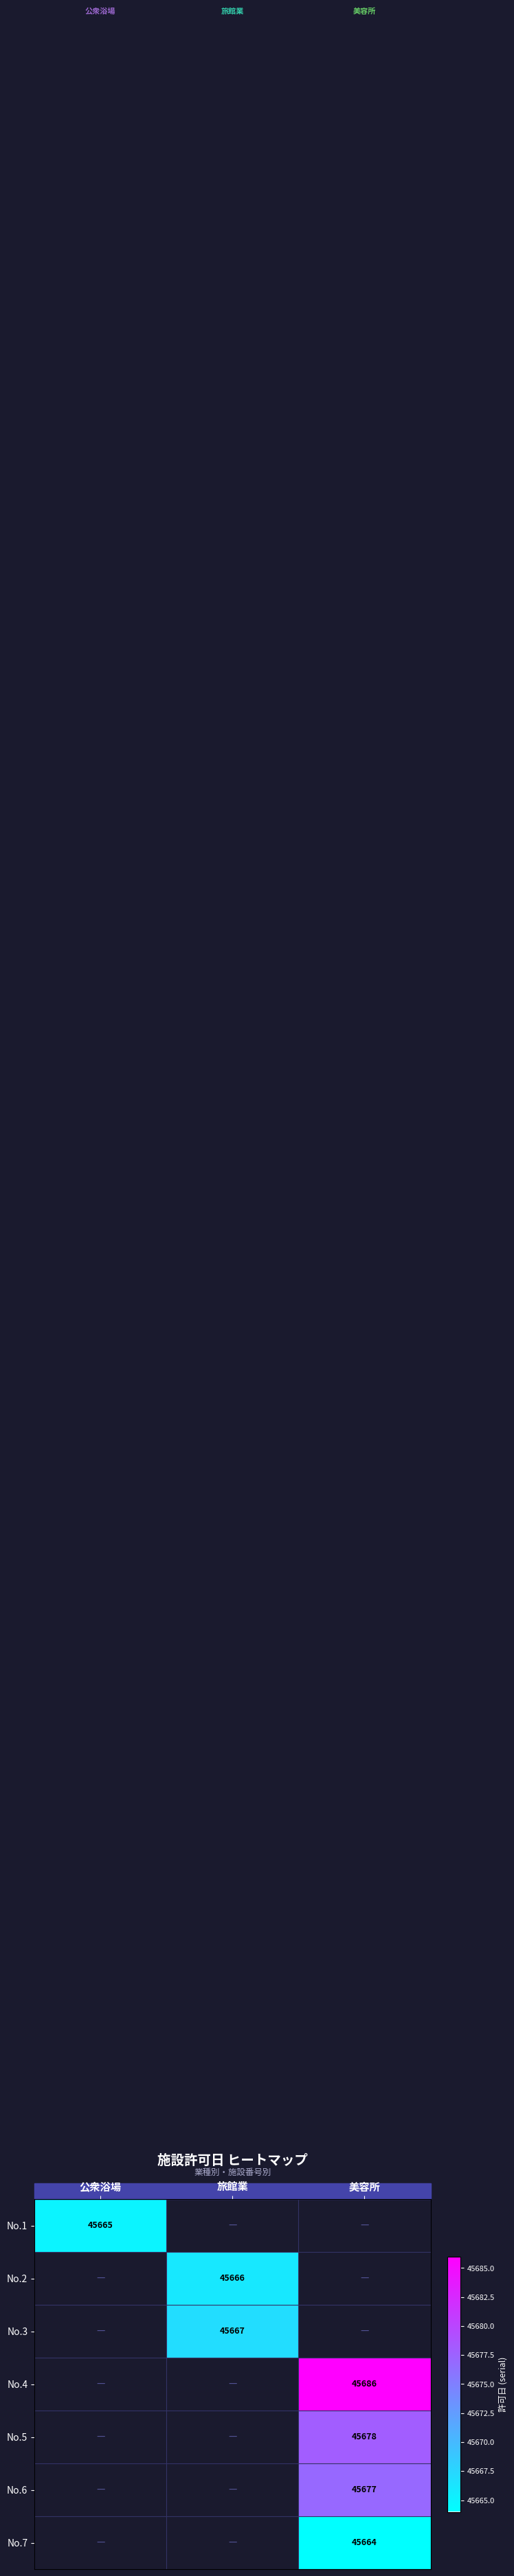

The value of No.5 at 美容所 is 11993.4. True or false?

False